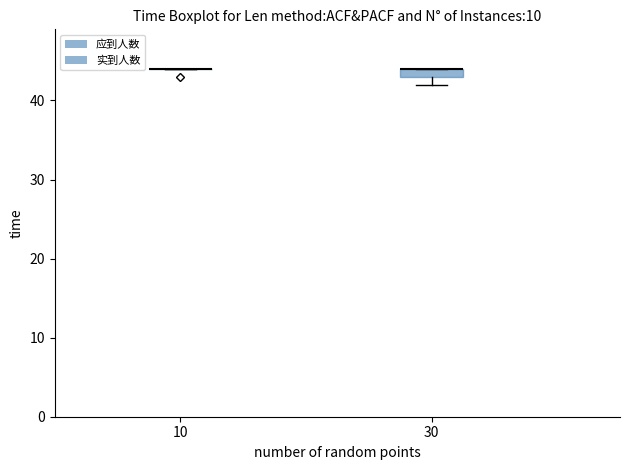

Comparing the boxes themselves (not the whiskers), which one is the tallest?

30